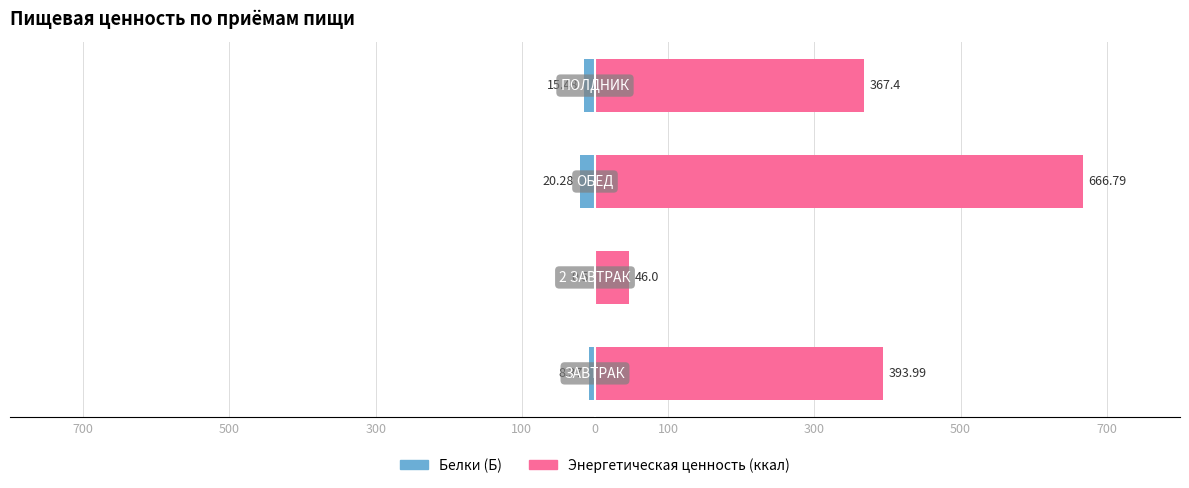

At how many categories does at least one series exceed 606?

1